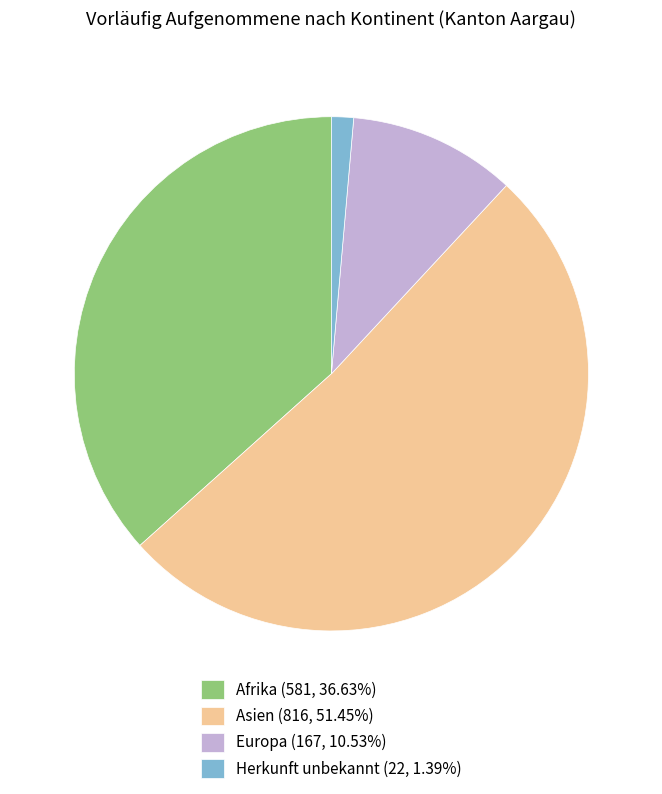

Count the number of slices in the pie.

4